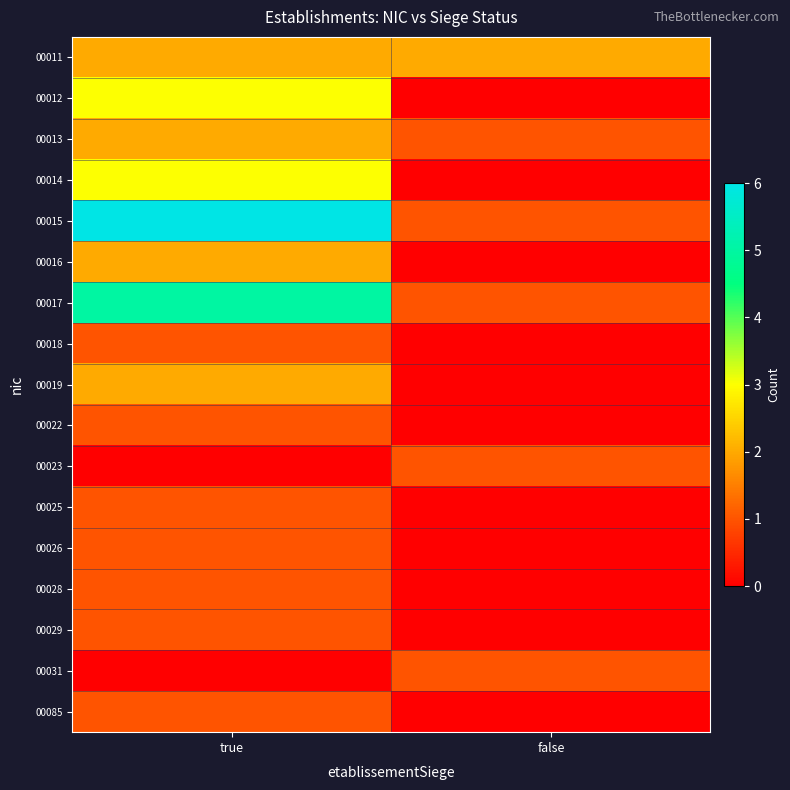

At which category is the sum across all series the highest?

true